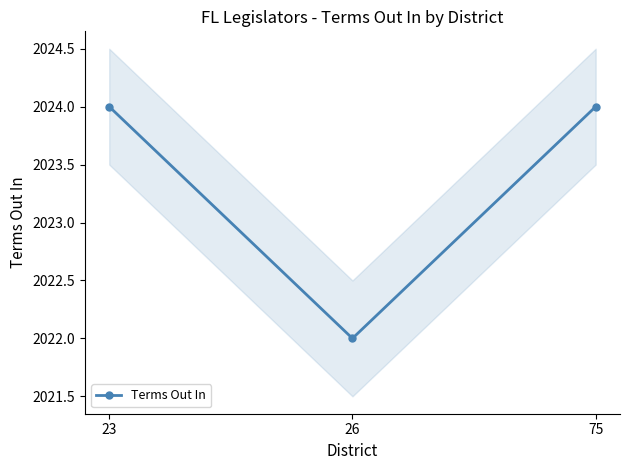

Does the chart display data point markers on the line(s)?

Yes